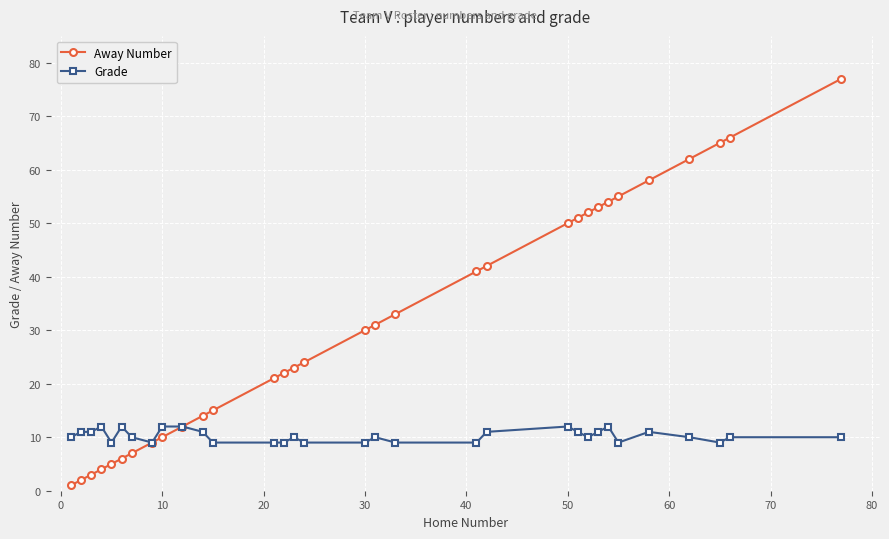

What is the value of the Grade point at the 28th from the left?

11